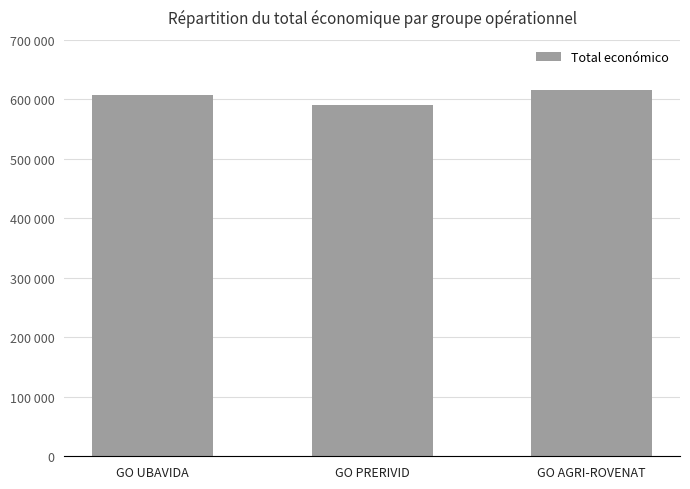

List the labels in order of value, smallest first.

GO PRERIVID, GO UBAVIDA, GO AGRI-ROVENAT